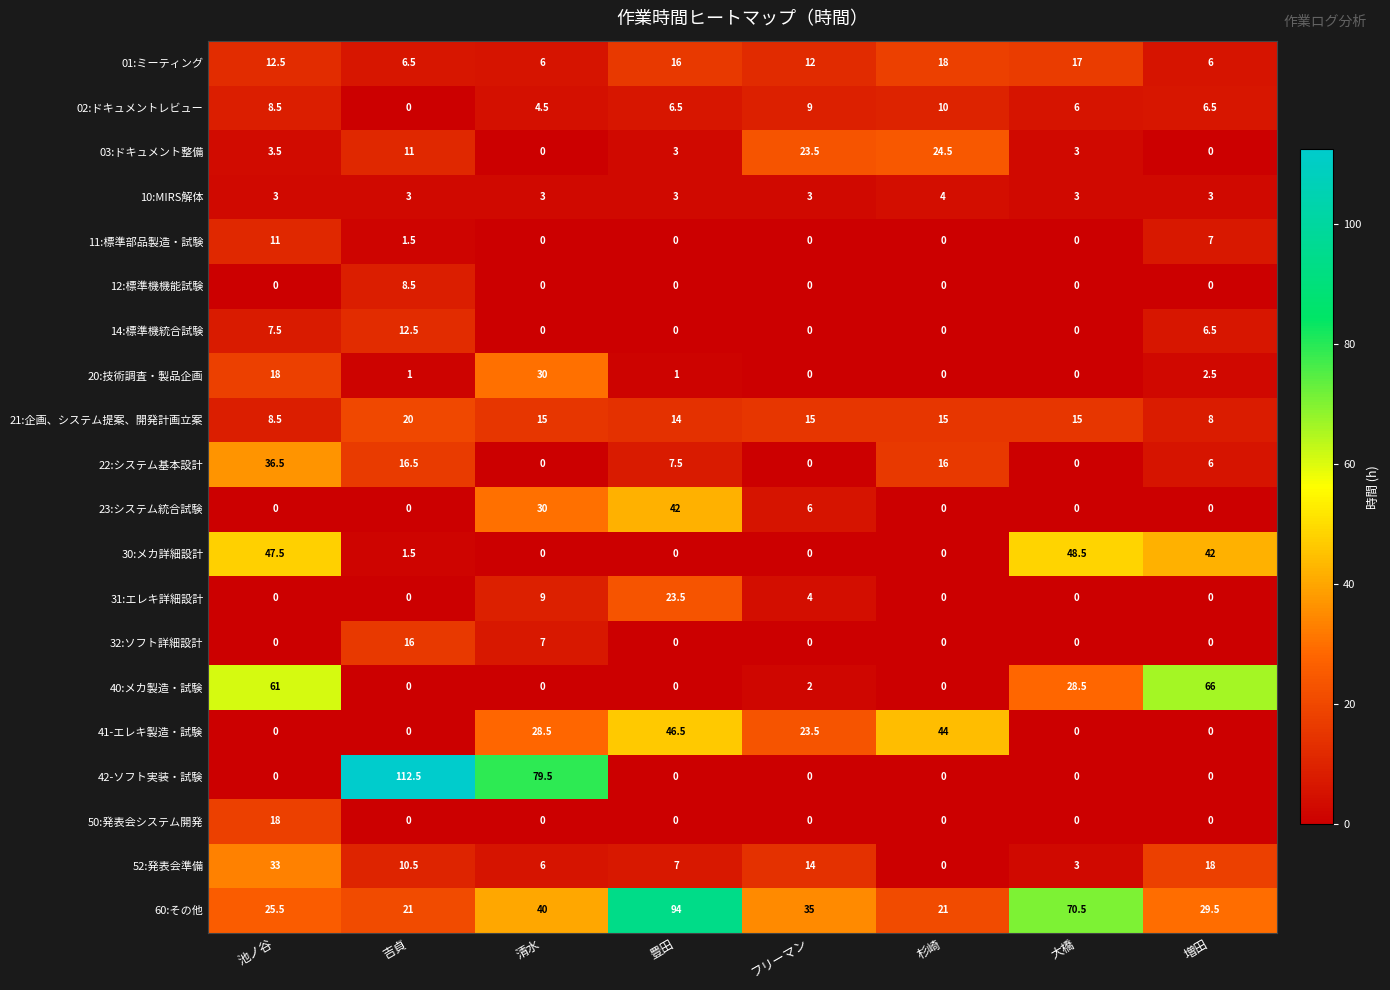

Between フリーマン and 増田, which series saw the biggest shift?

40:メカ製造・試験